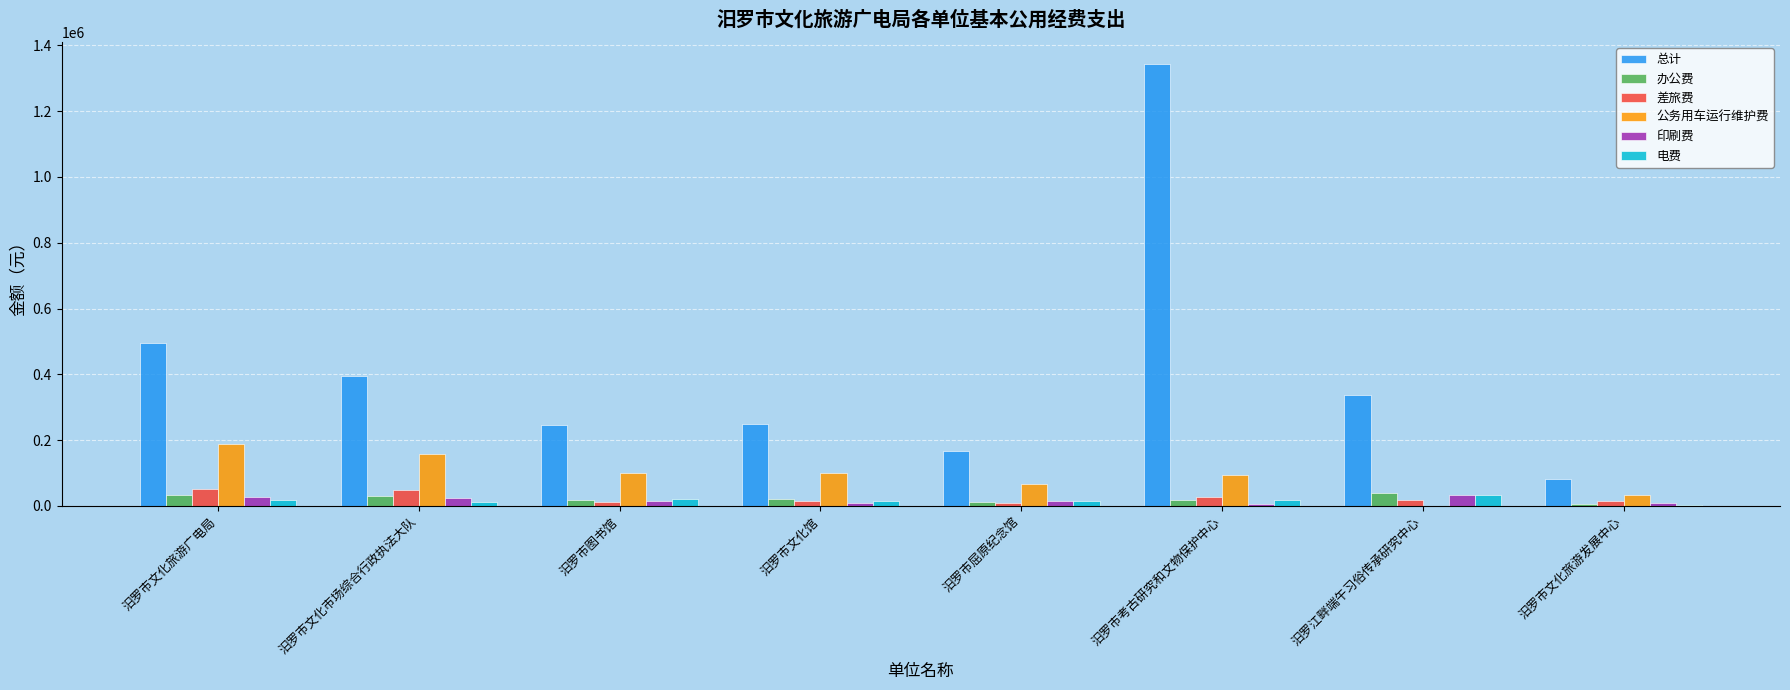

The 电费 series shows 12000 at 汨罗市文化市场综合行政执法大队. True or false?

True